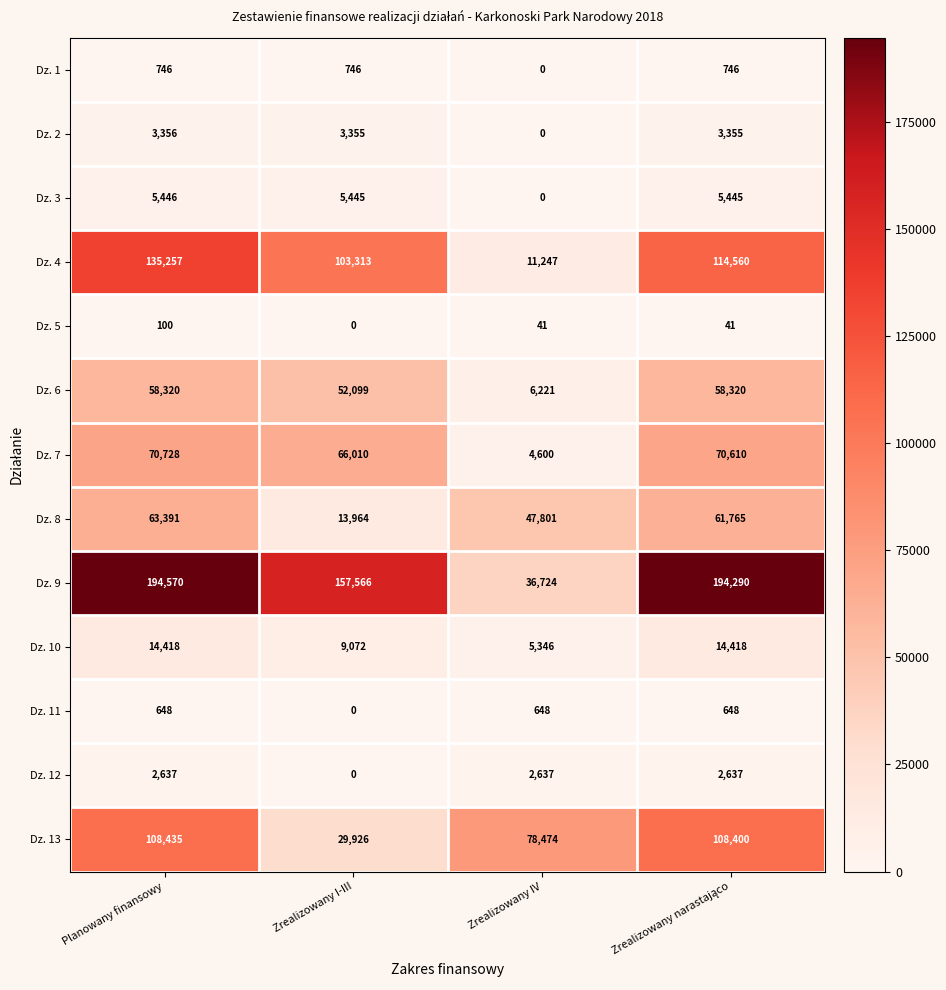

Between Zrealizowany I-III and Zrealizowany IV, which series saw the biggest shift?

Dz. 9